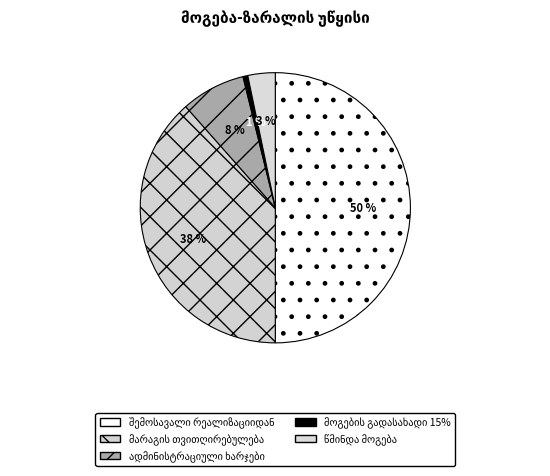

How many segments does this pie chart have?

5